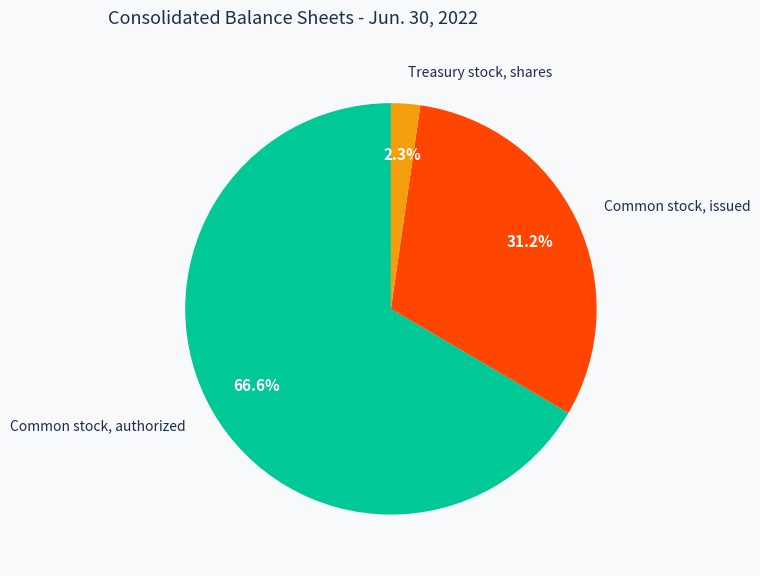

Does Common stock, authorized account for over 50% of the chart?

Yes